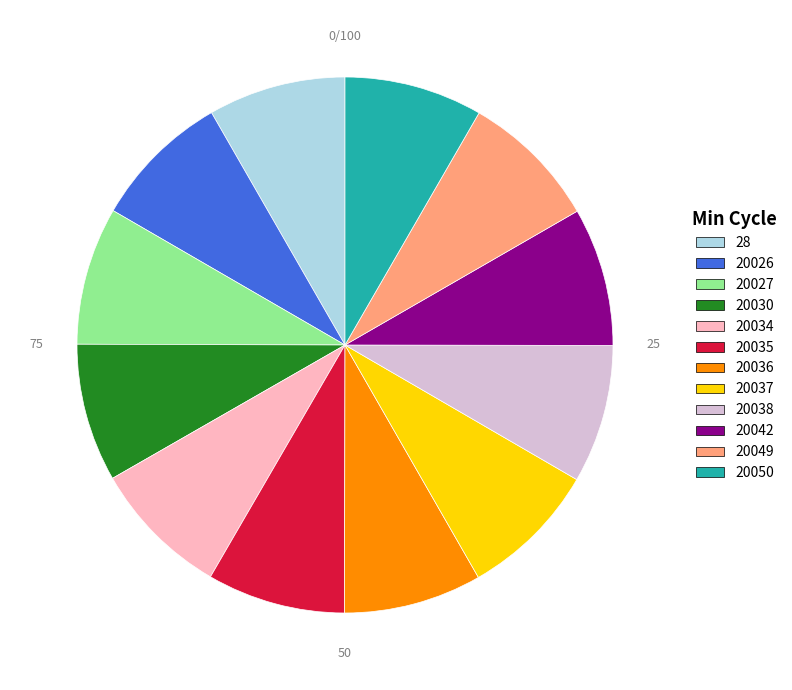

Is the sum of 28 and 20034 greater than half?

No